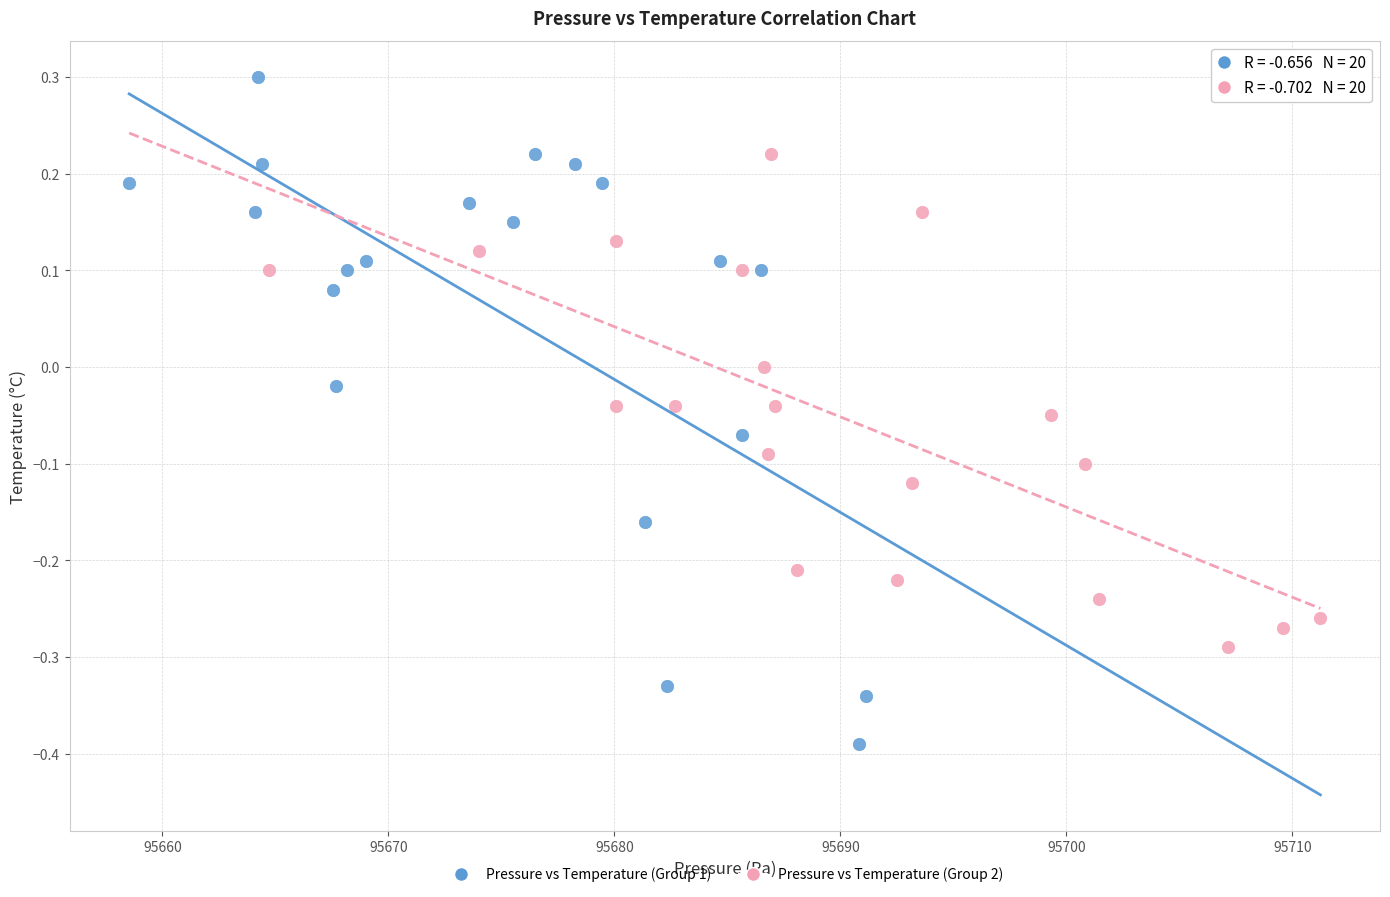

Which series reaches the minimum Y coordinate?

Pressure vs Temperature (Group 1)